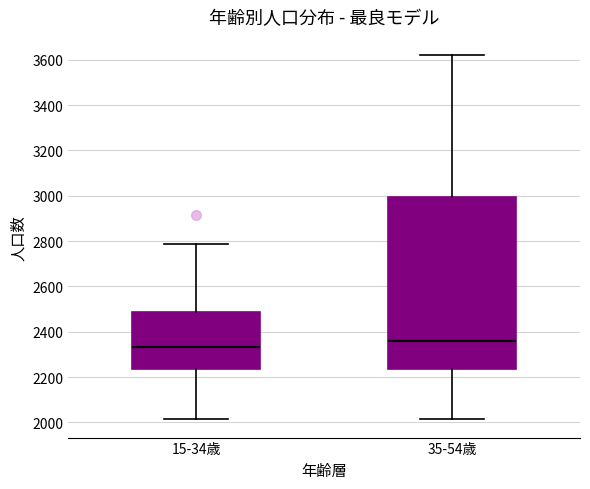

Reading left to right, read every box against the y-axis: the position of its median line, the range the box covers, and the ends of its whiskers. The values are not printed on the chart, so give them approximately, as read against the axis.

15-34歳: median 2340, box 2240 to 2480, whiskers 2020 to 2780
35-54歳: median 2360, box 2240 to 3000, whiskers 2020 to 3620